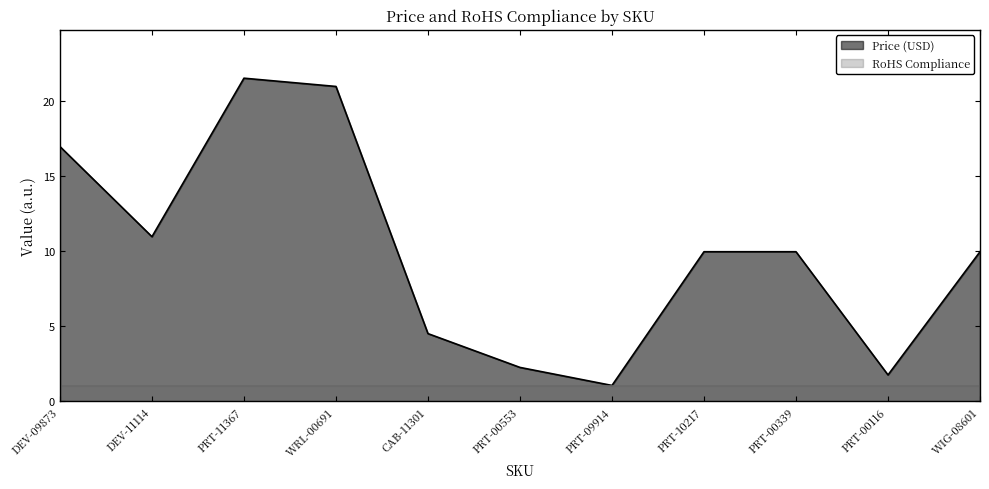

Where is the first local minimum?

DEV-11114